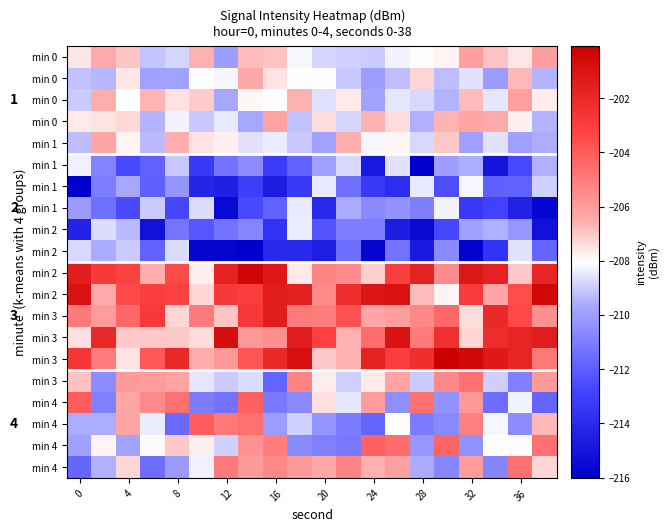

What is the total value across all series at 0?

-4159.9